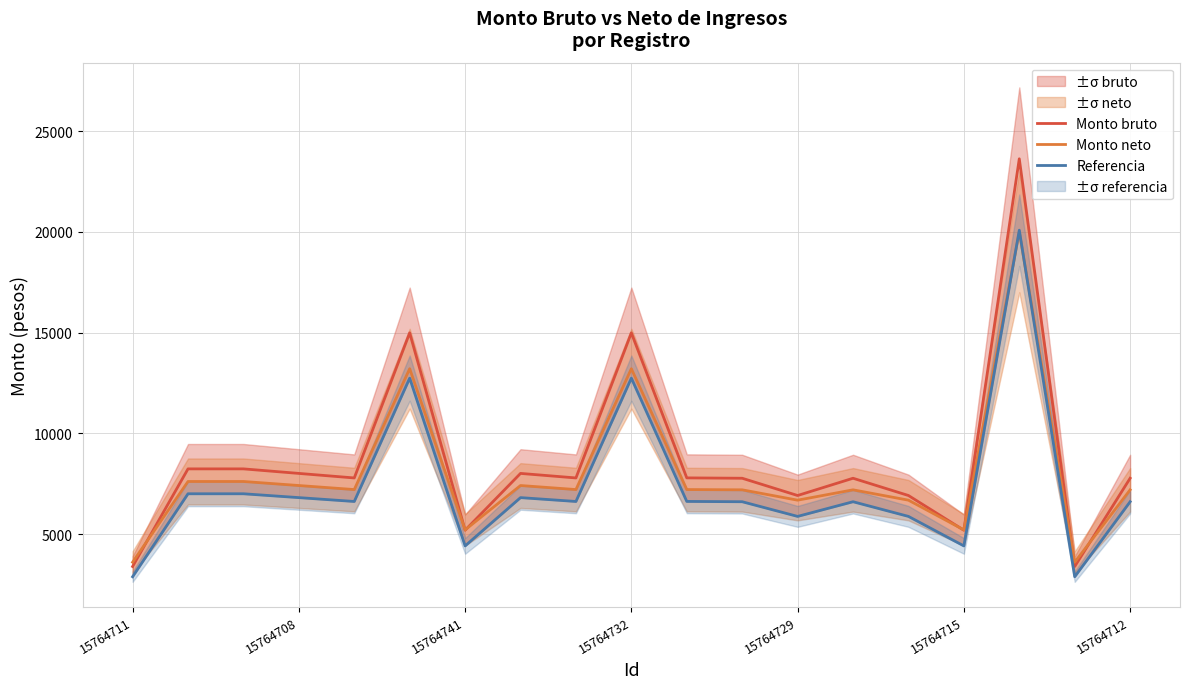

True or false: Monto bruto has more than 0 interior local peaks.

True